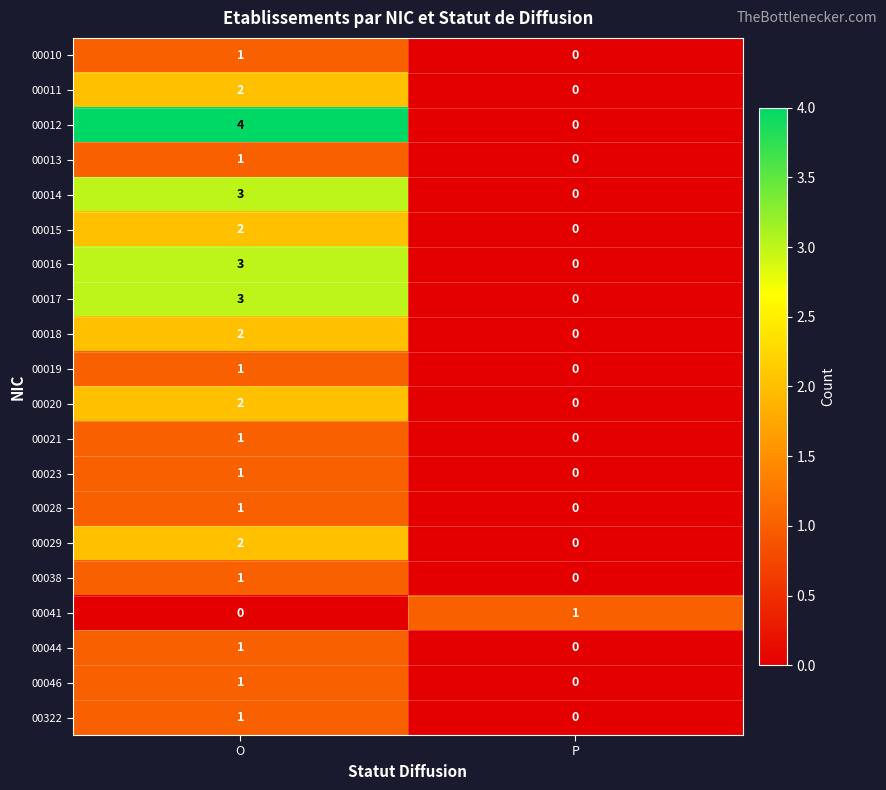

List the labels in order of 00038 value, largest first.

O, P